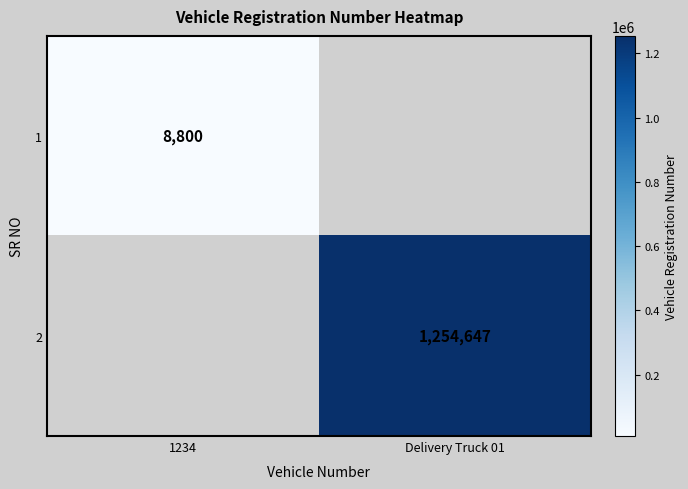

True or false: 2 has a value of 462561.3 at Delivery Truck 01.

False